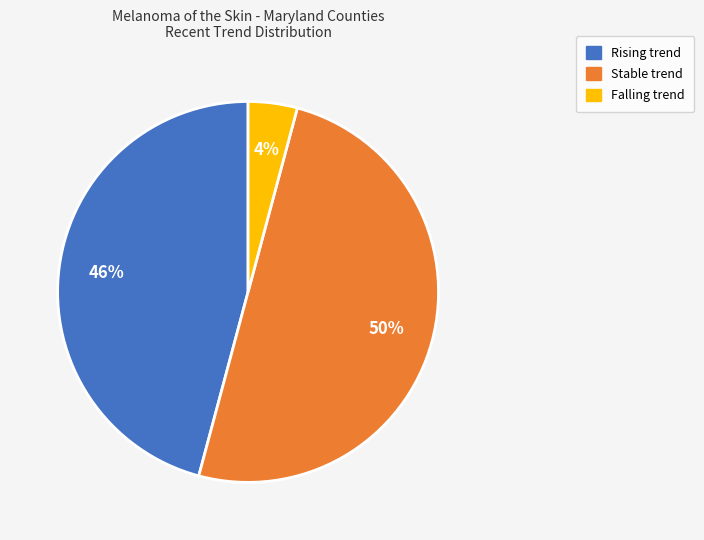

How many segments does this pie chart have?

3